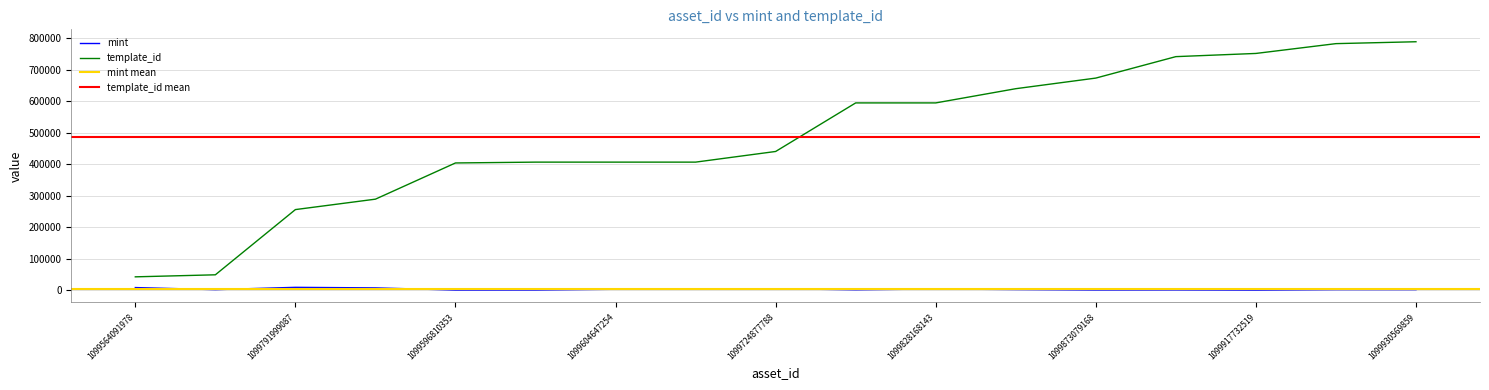

Is it true that mint equals 3853 at 1099828168143?

True